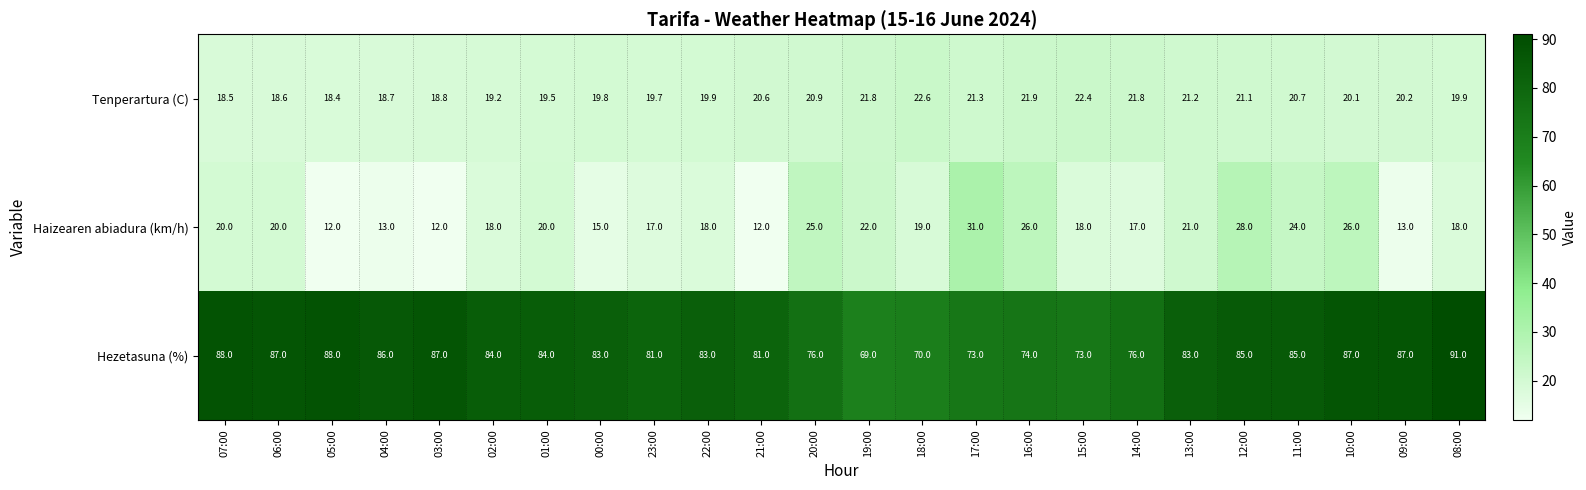

How many data points does each series have?

24